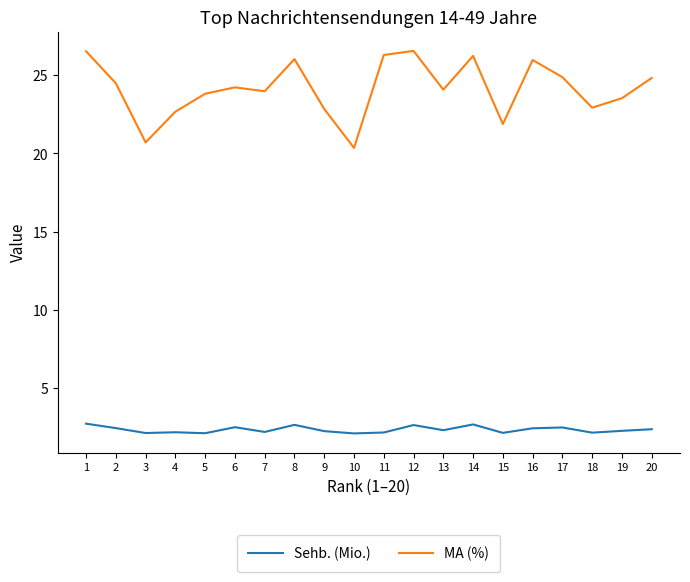

Rank the series by their average value, from highest to lowest.

MA (%), Sehb. (Mio.)